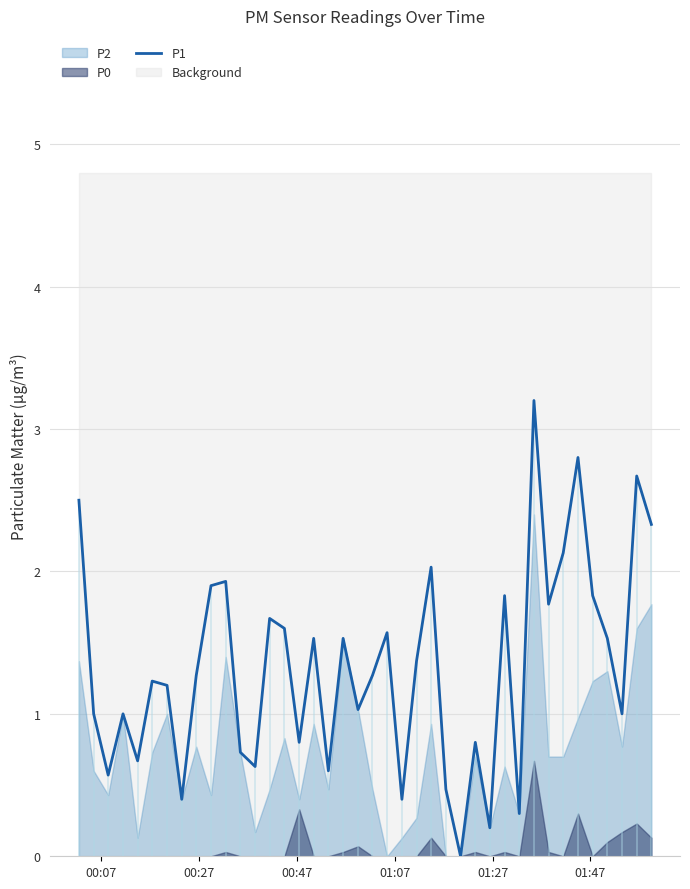

What is the highest value of the P1 series?

3.2